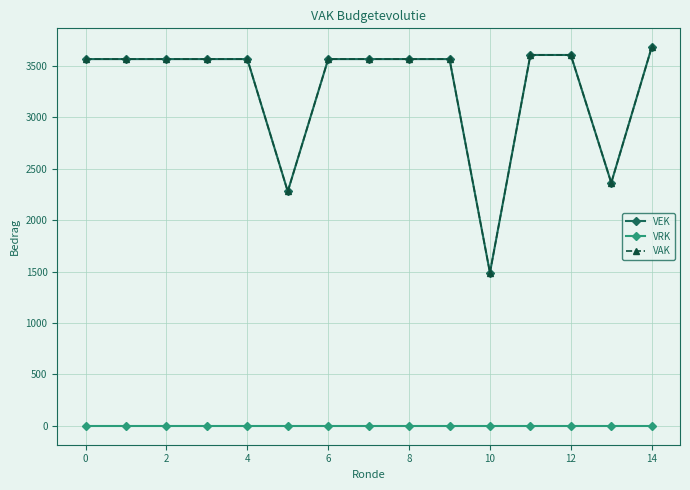

Does the chart have visible grid lines?

Yes